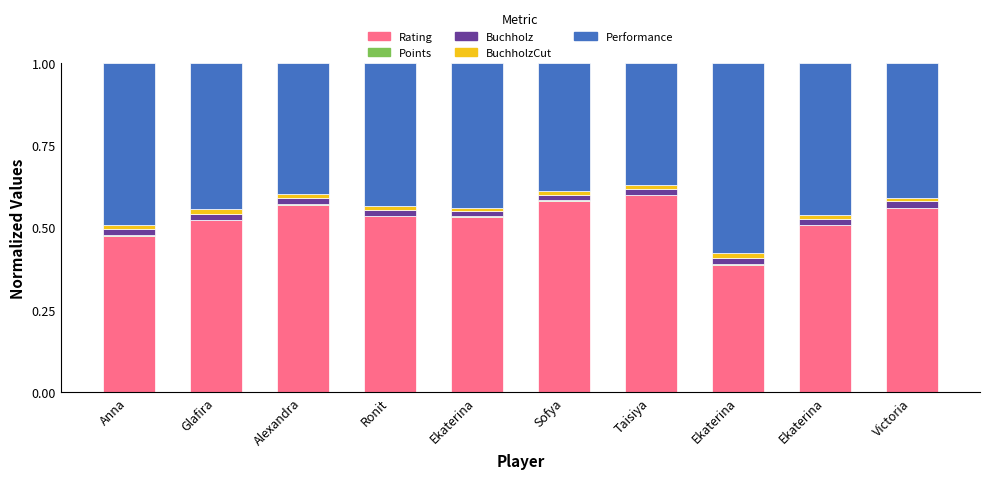

Does the chart contain stacked bars?

Yes